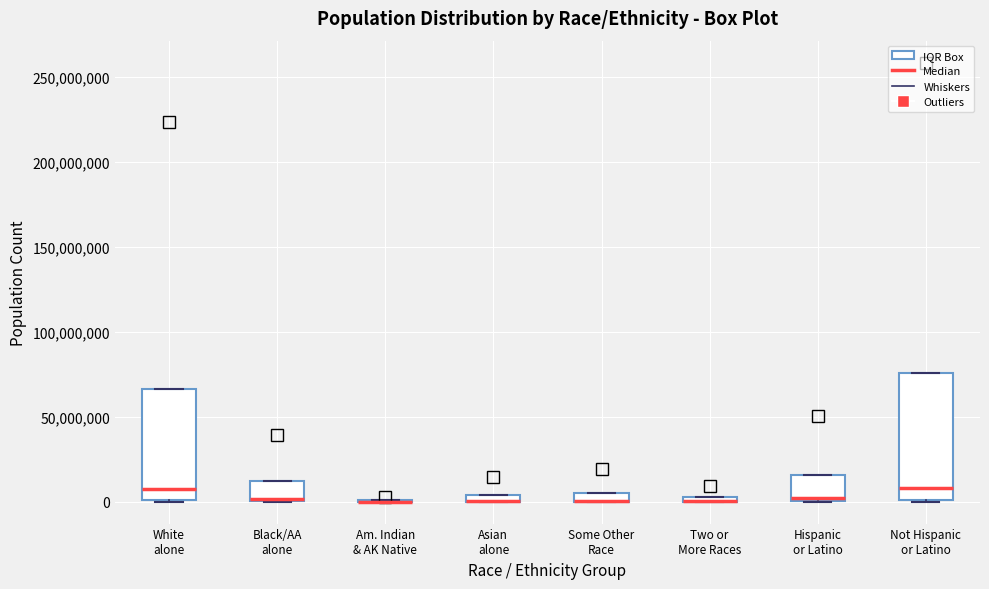

Which box is the tallest, from its lower edge to its upper edge?

Not Hispanic or Latino